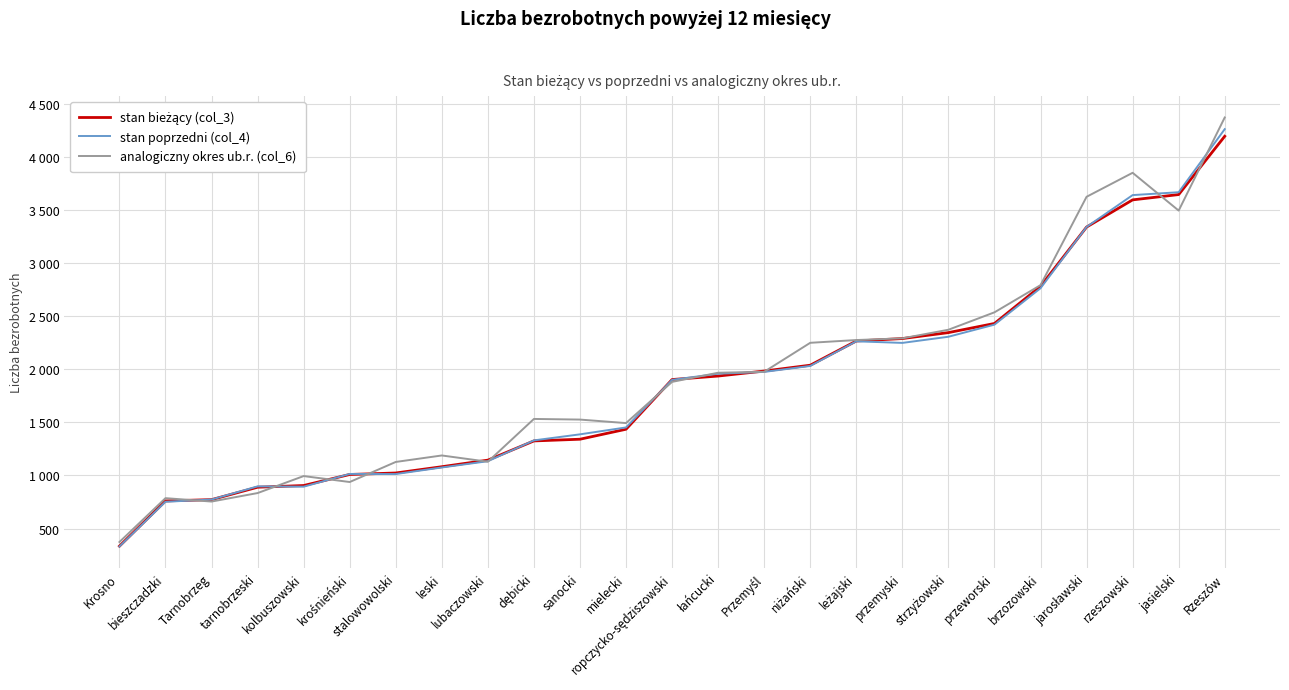

True or false: stan bieżący (col_3) and analogiczny okres ub.r. (col_6) cross at least once.

True